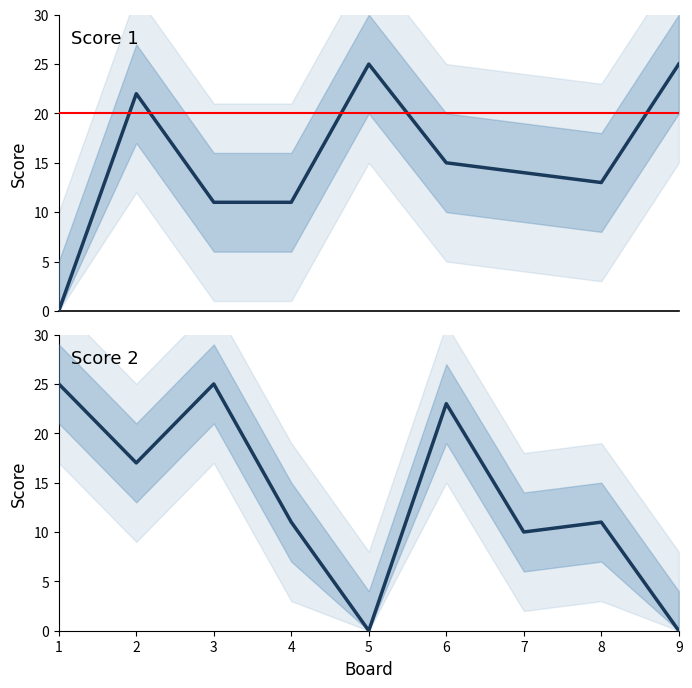

At which label does Score 2 first exceed 11?

1